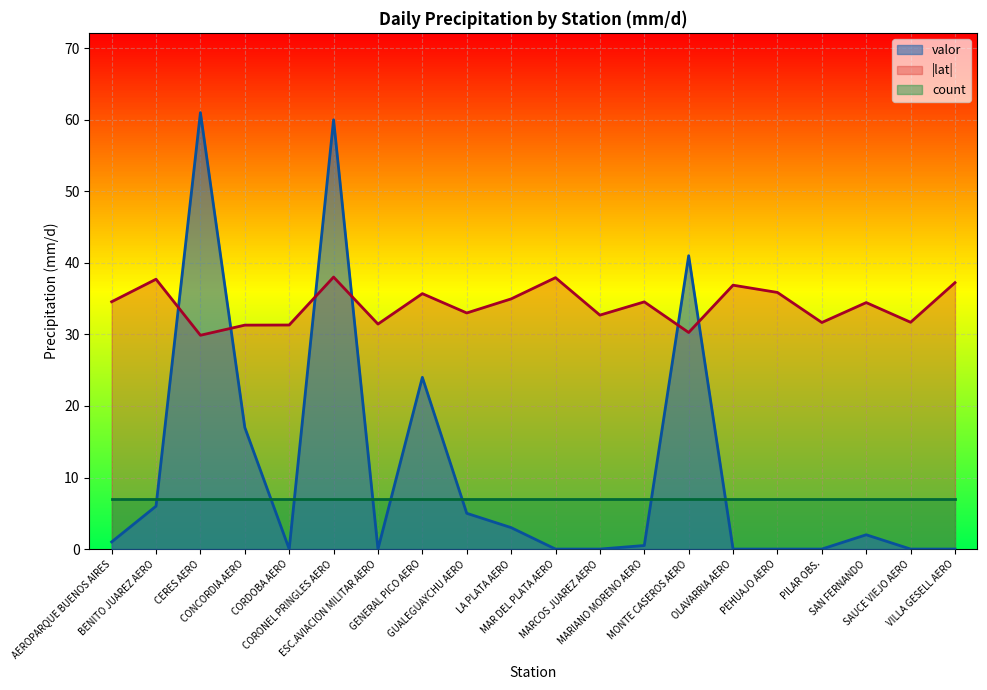

At how many categories does at least one series exceed 13?

20